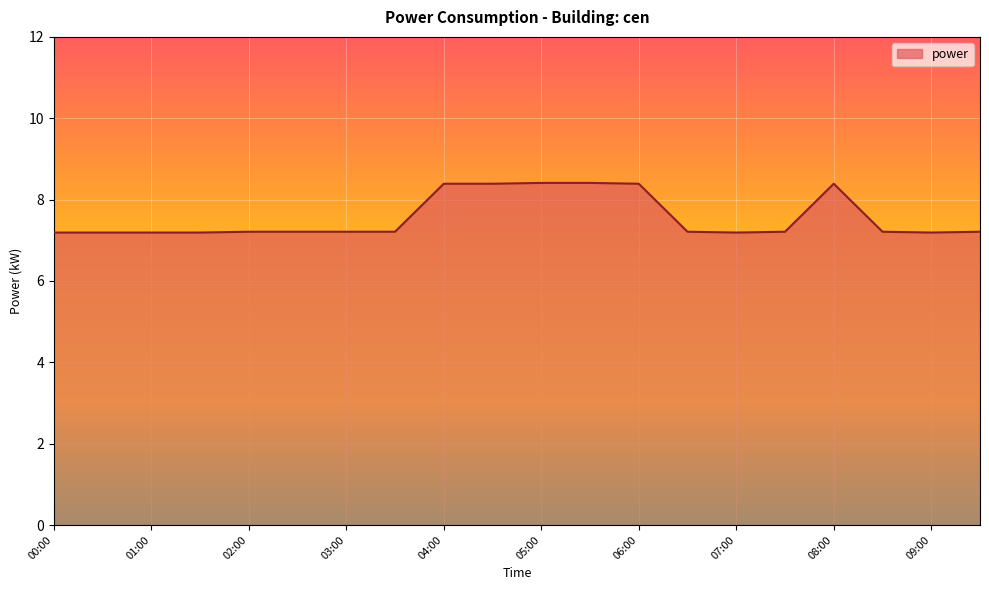

How many lines are shown in the chart?

1